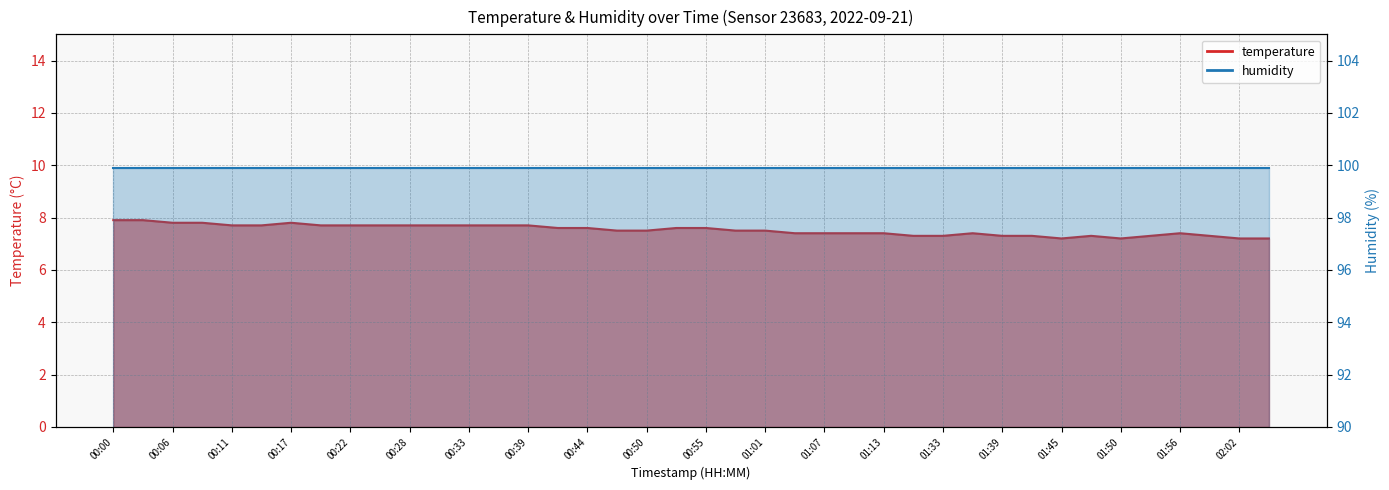

What is the maximum value shown in the chart?

7.9